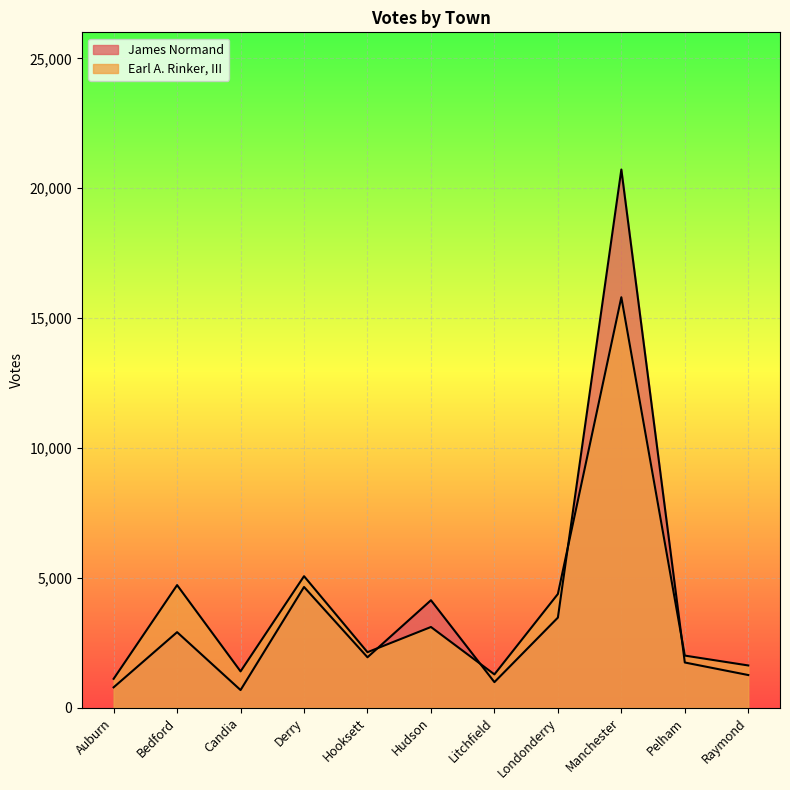

How many values in the Earl A. Rinker, III series exceed 2133?

5